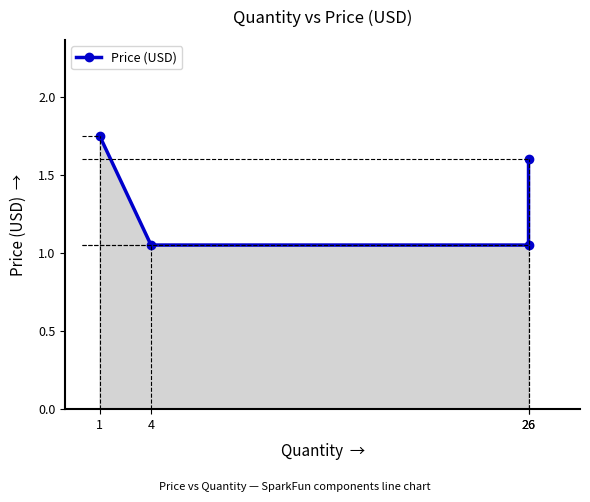

How many lines are shown in the chart?

1